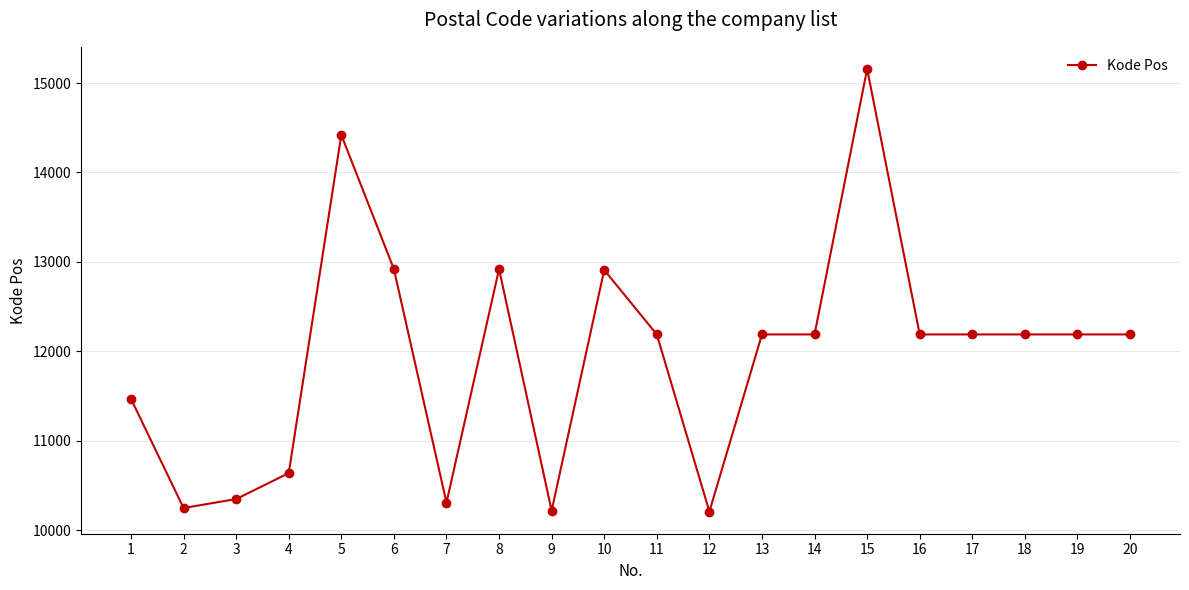

How many lines are shown in the chart?

1